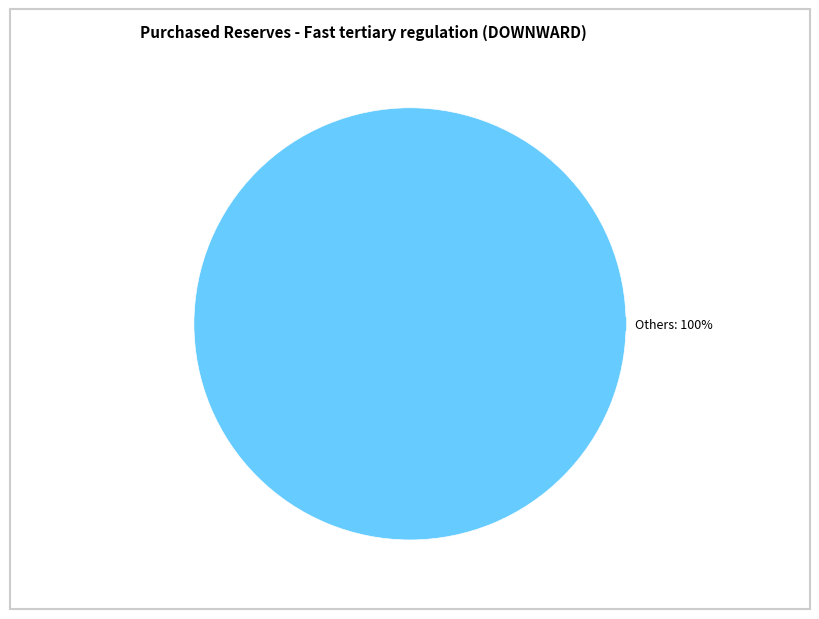

Is there a majority slice in this chart?

Yes